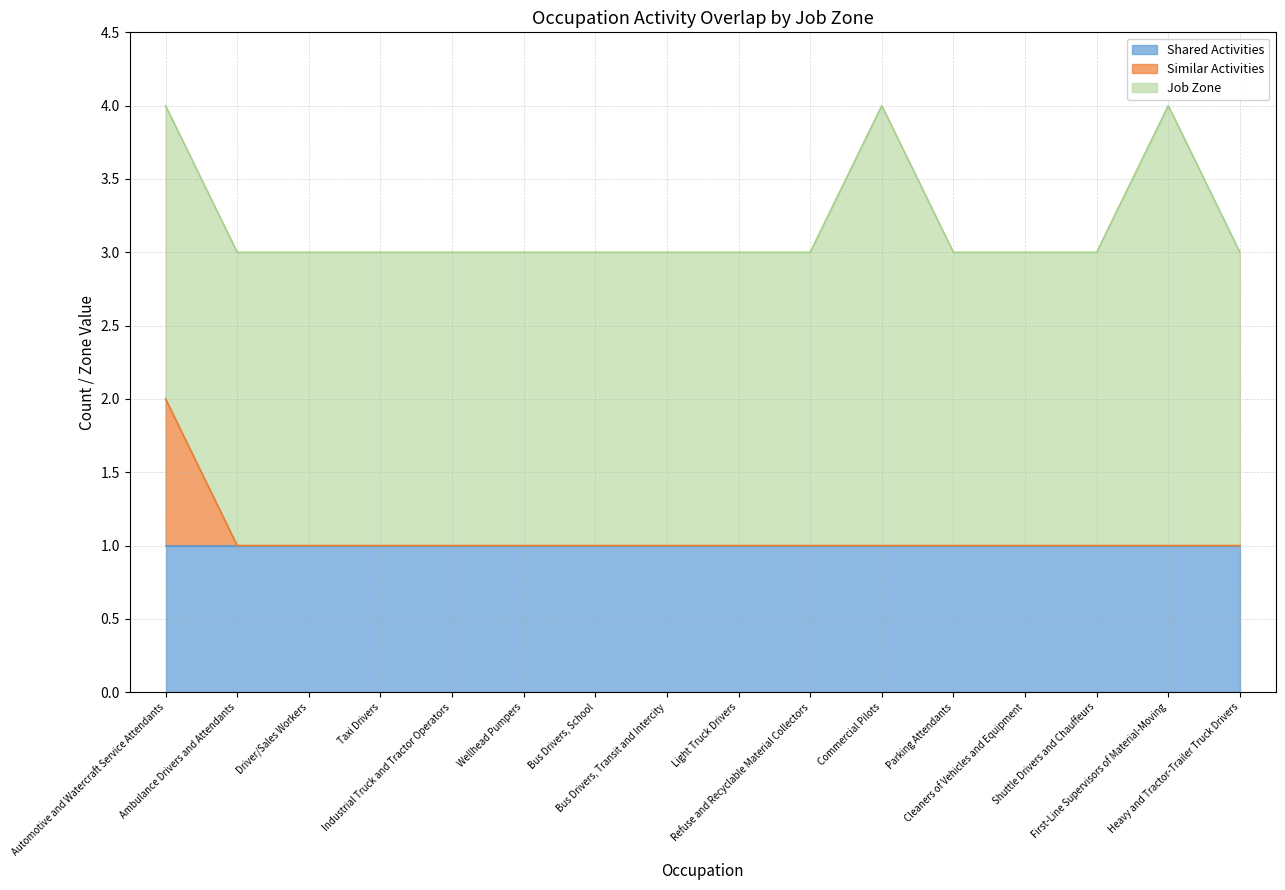

What is the difference between the Job Zone values at Heavy and Tractor-Trailer Truck Drivers and First-Line Supervisors of Material-Moving?

1